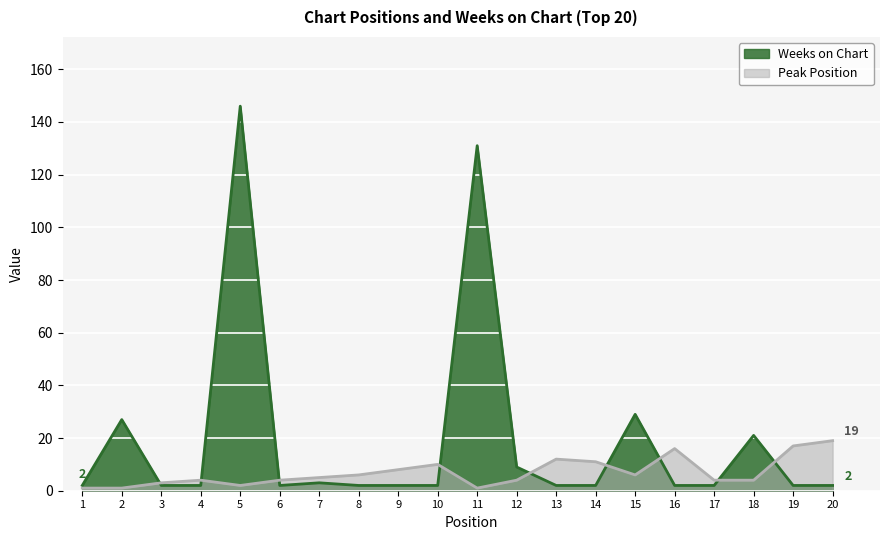

How many distinct data groups are displayed?

2